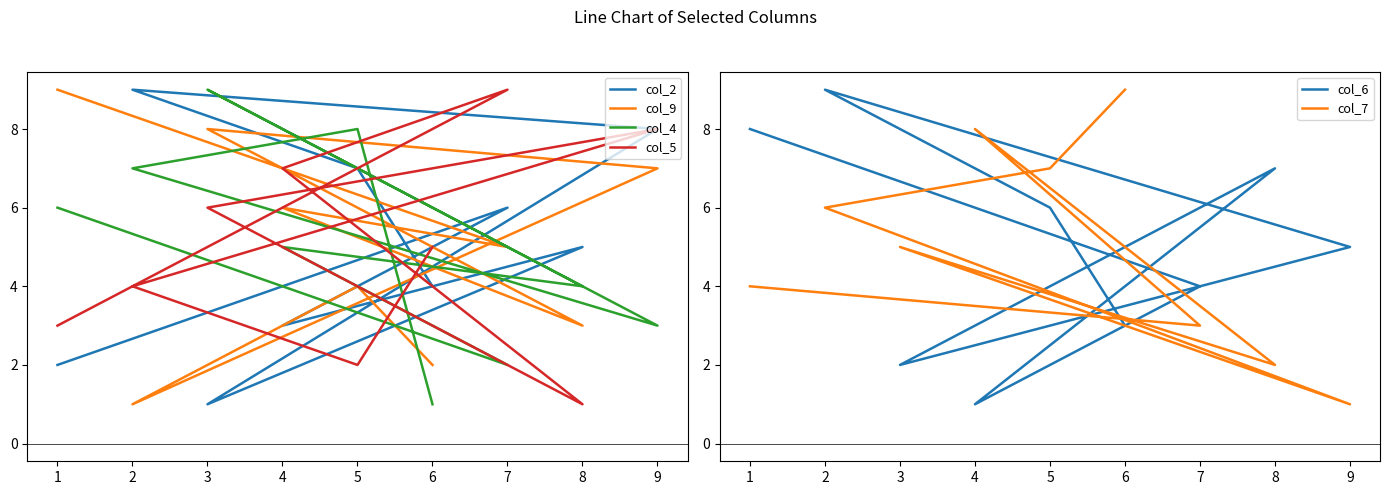

Reading left to right, list all the values displayed in this chart.

col_2: 2	6	3	5	1	8	9	7	4
col_9: 9	5	6	3	8	7	1	4	2
col_4: 6	2	5	4	9	3	7	8	1
col_5: 3	9	7	1	6	8	4	2	5
col_6: 8	4	1	7	2	5	9	6	3
col_7: 4	3	8	2	5	1	6	7	9